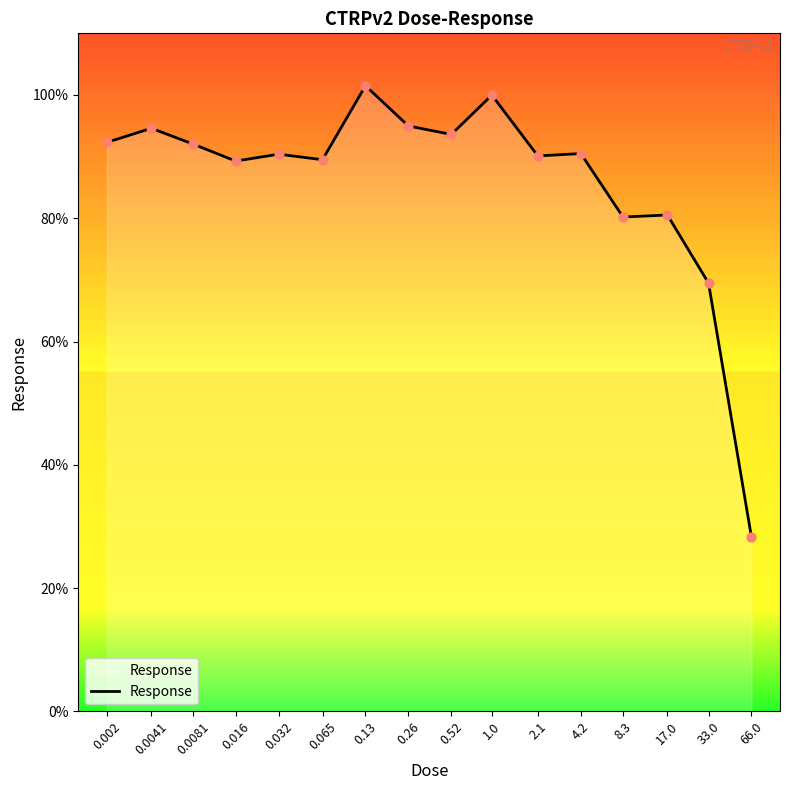

What is the ratio of the value at 0.065 to the value at 0.13?

0.9